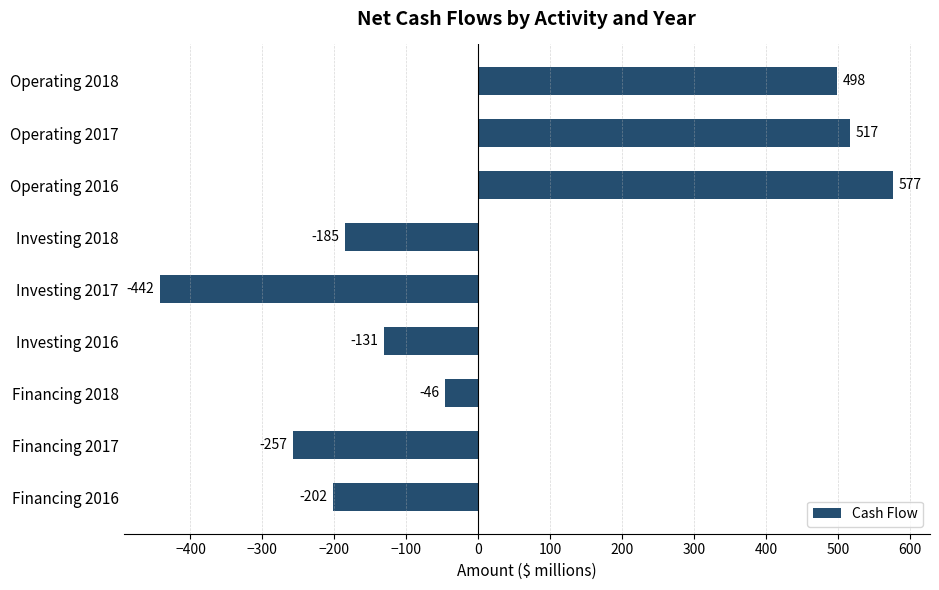

Reading top to bottom, list all the values displayed in this chart.

498	517	577	-185	-442	-131	-46	-257	-202